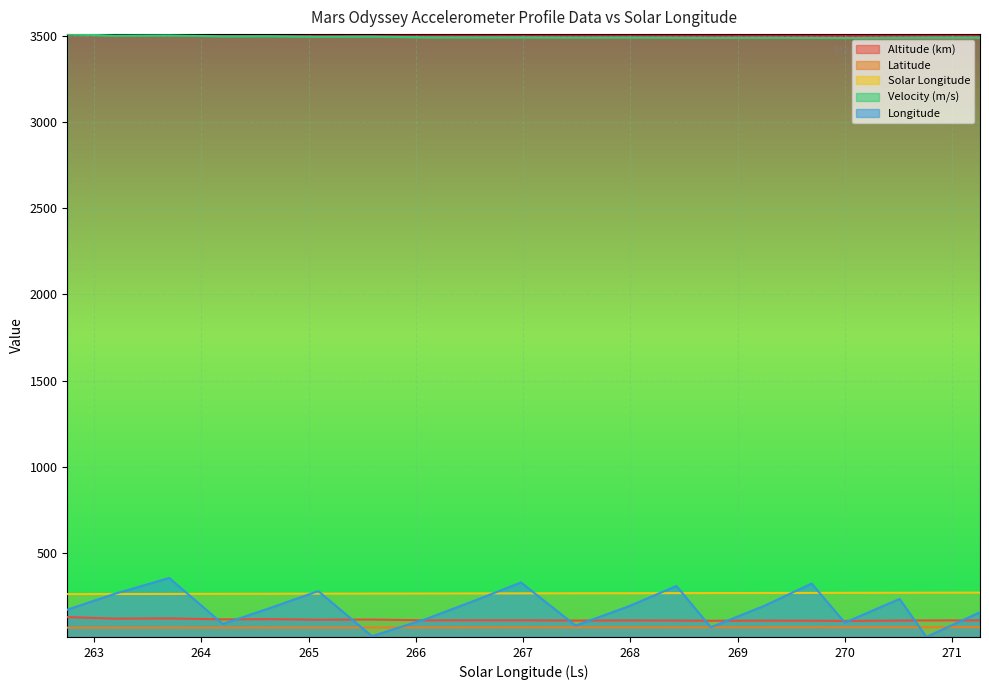

What are all the series names shown in the legend?

Altitude (km), Latitude, Solar Longitude, Velocity (m/s), Longitude